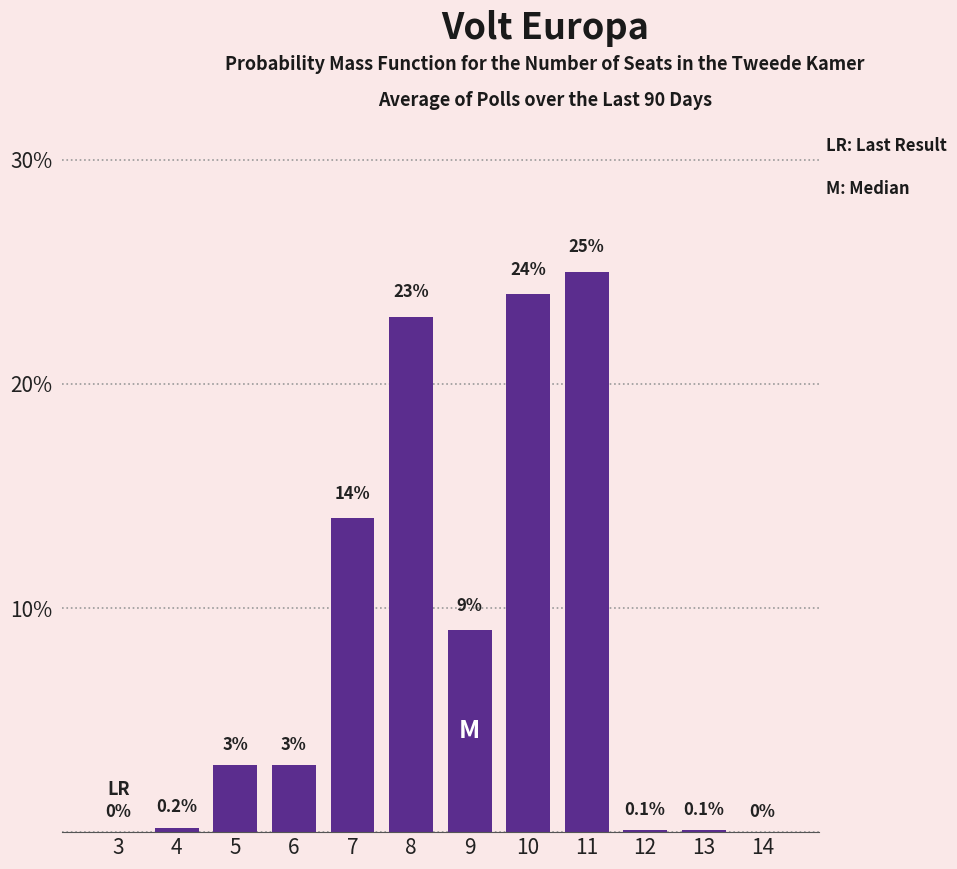

Reading left to right, extract all data points from this chart.

3=0.0	4=0.2	5=3.0	6=3.0	7=14.0	8=23.0	9=9.0	10=24.0	11=25.0	12=0.1	13=0.1	14=0.0